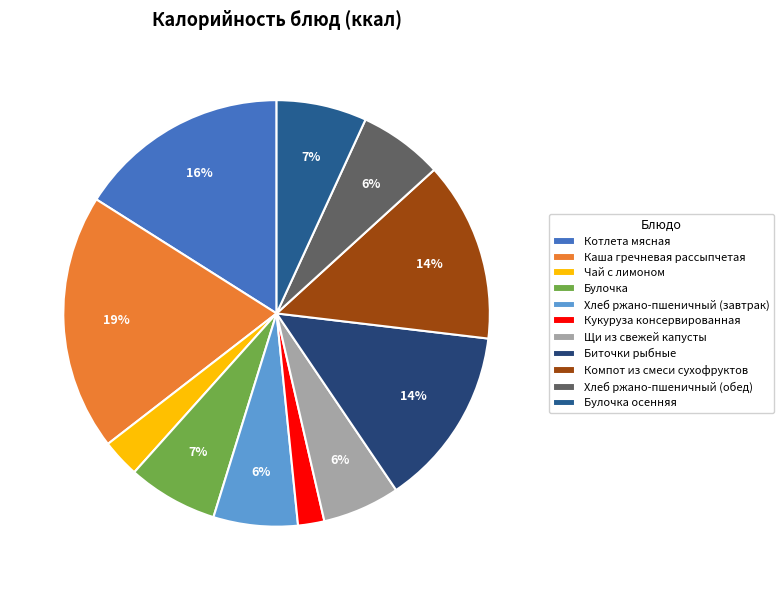

To the nearest percent, what is the difference between the Булочка and Кукуруза консервированная slice percentages?

5%